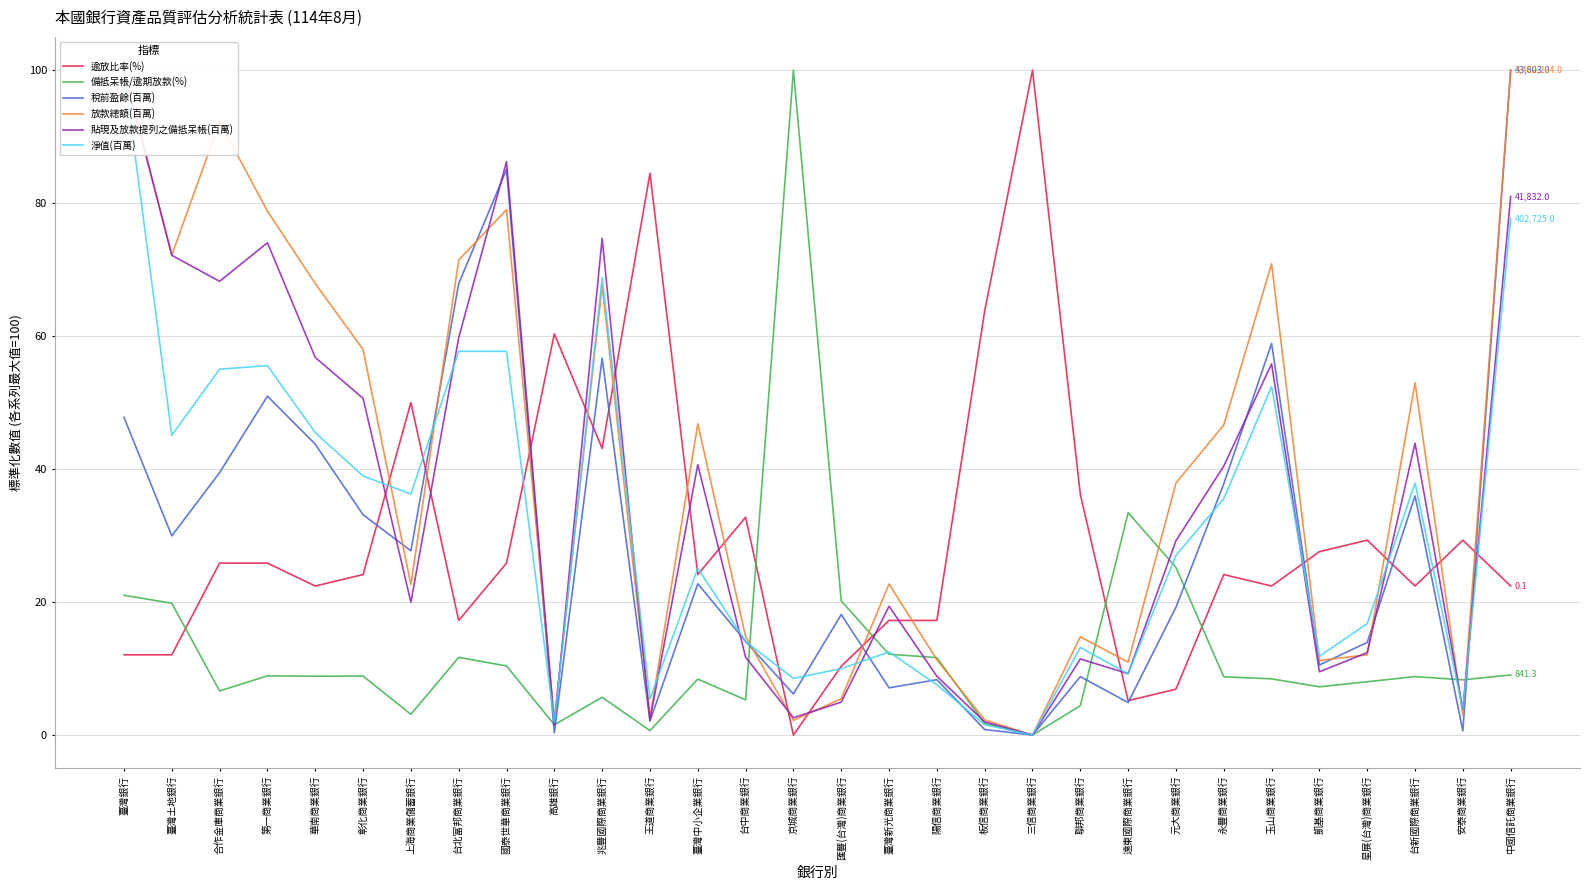

What is the average value of the 放款總額(百萬) series?

39.4